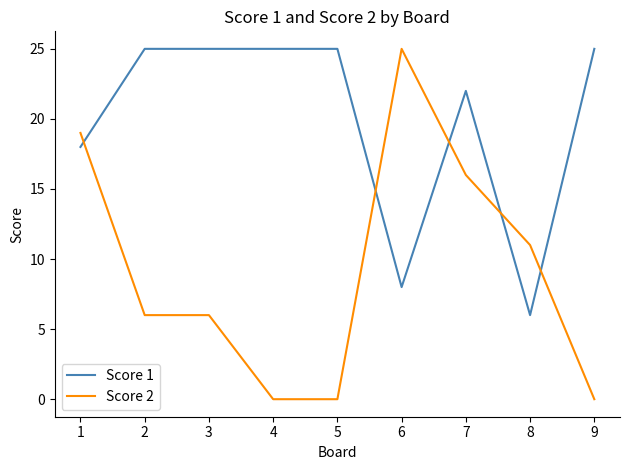

What is the maximum value for Score 2?

25